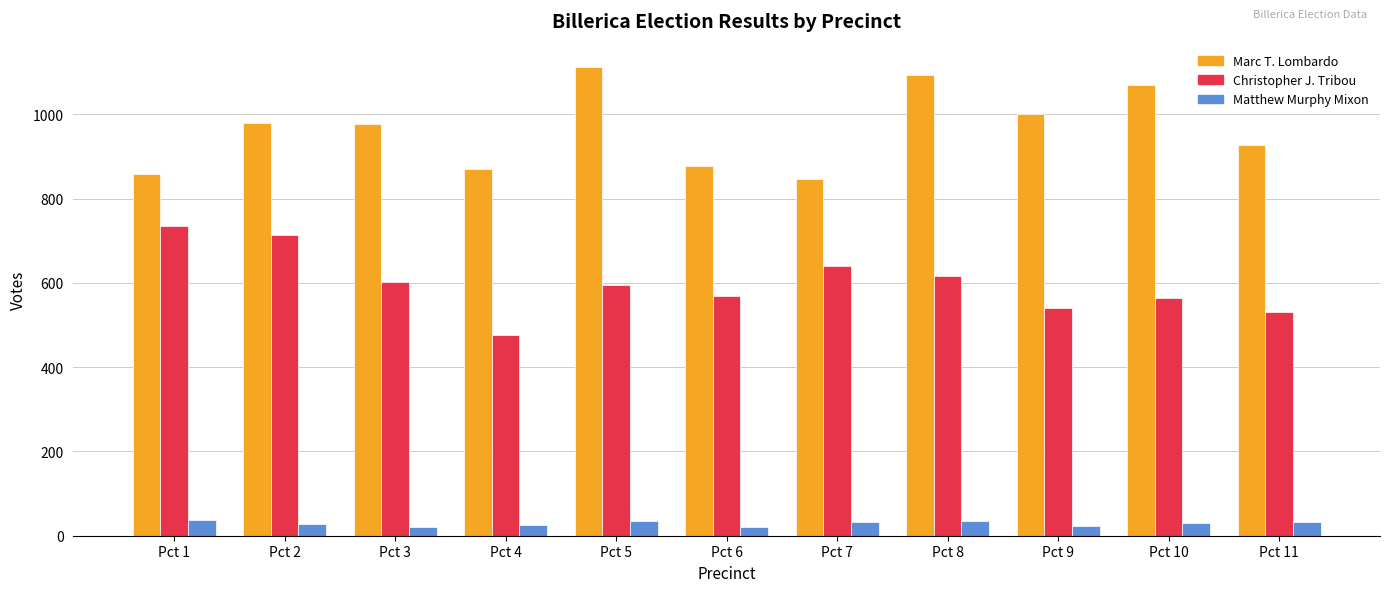

Which series has the largest total across all categories?

Marc T. Lombardo